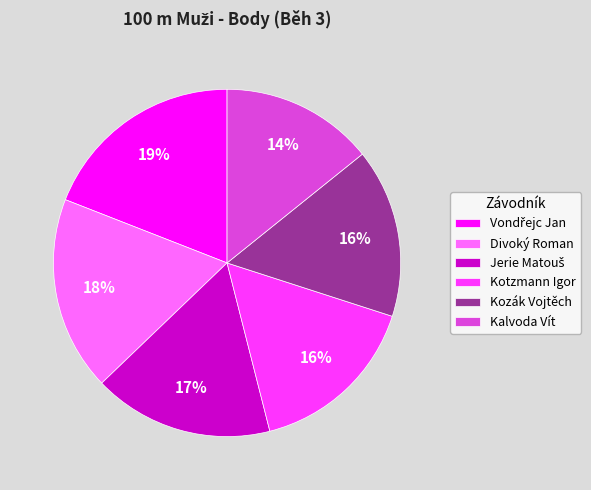

Is there a majority slice in this chart?

No